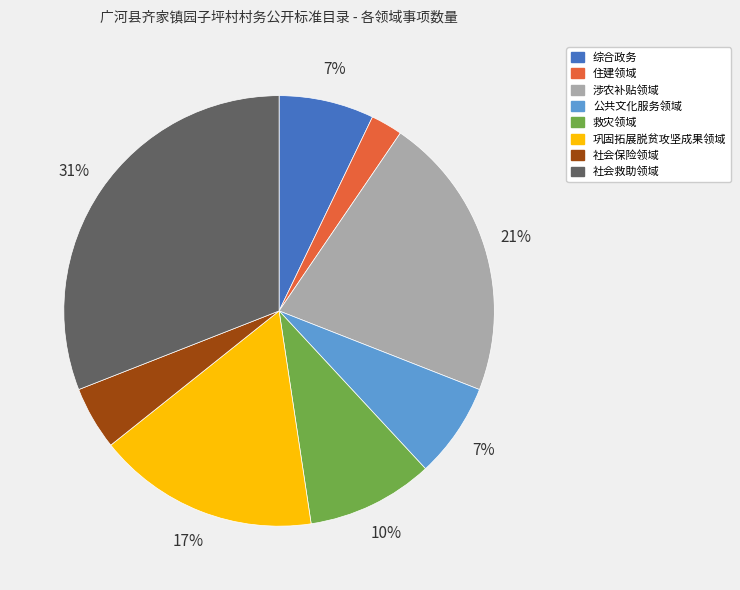

Which has a higher value, 社会救助领域 or 救灾领域?

社会救助领域